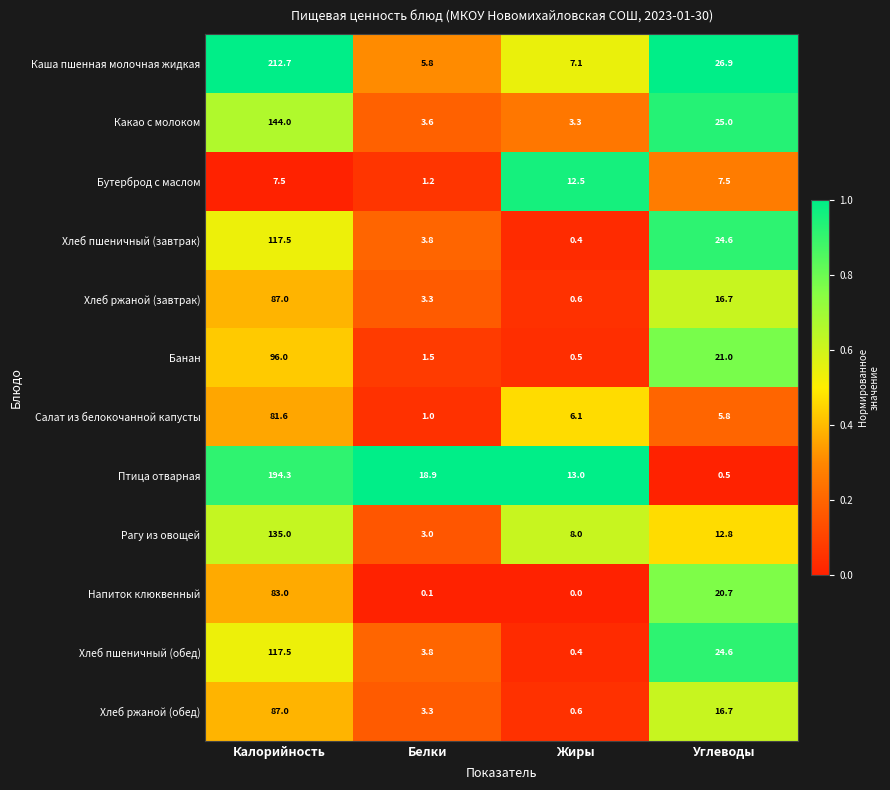

What is the approximate value of Каша пшенная молочная жидкая at Белки?

5.8